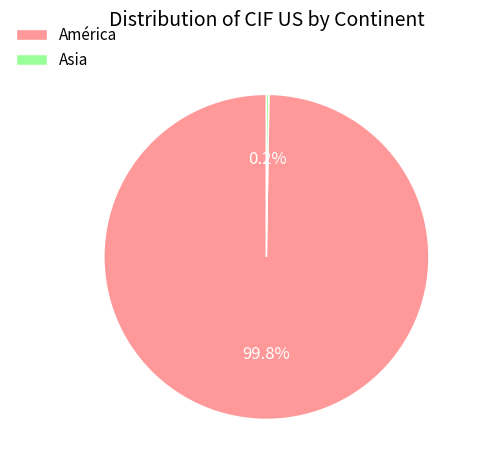

Is there any slice that represents more than half of the pie?

Yes